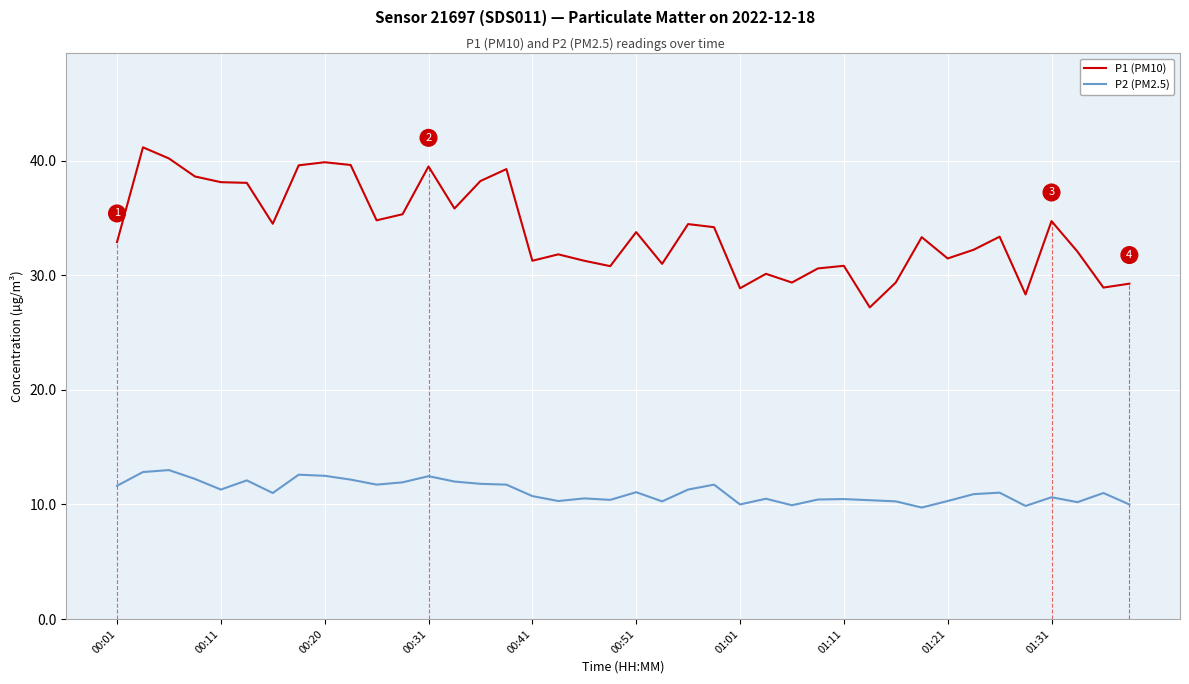

True or false: P1 (PM10) and P2 (PM2.5) cross at least once.

False